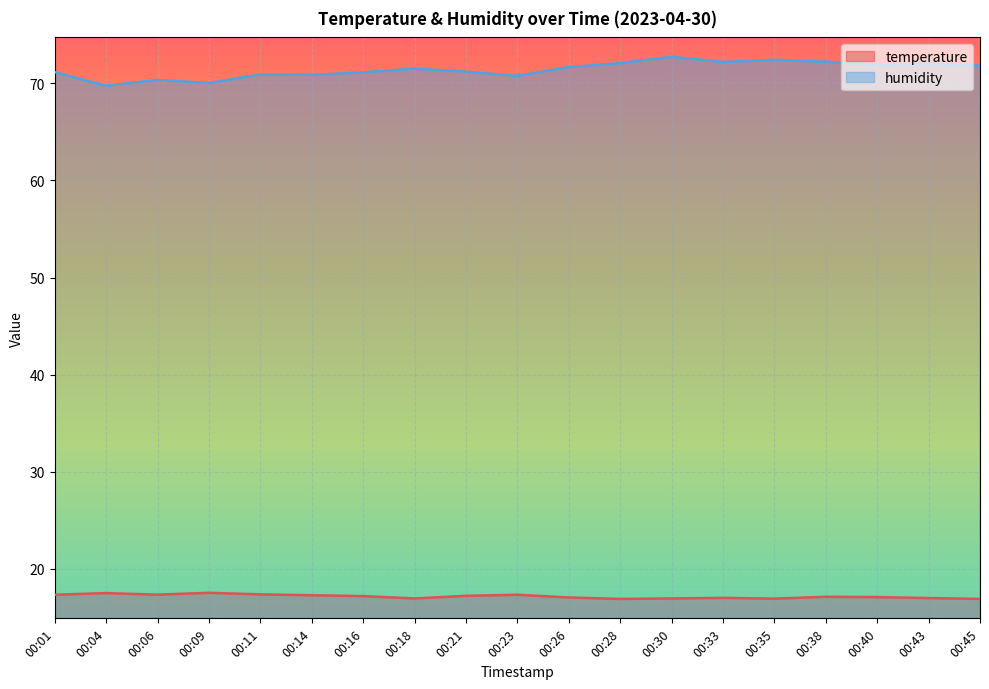

Between 00:01 and 00:35, which series saw the biggest shift?

humidity